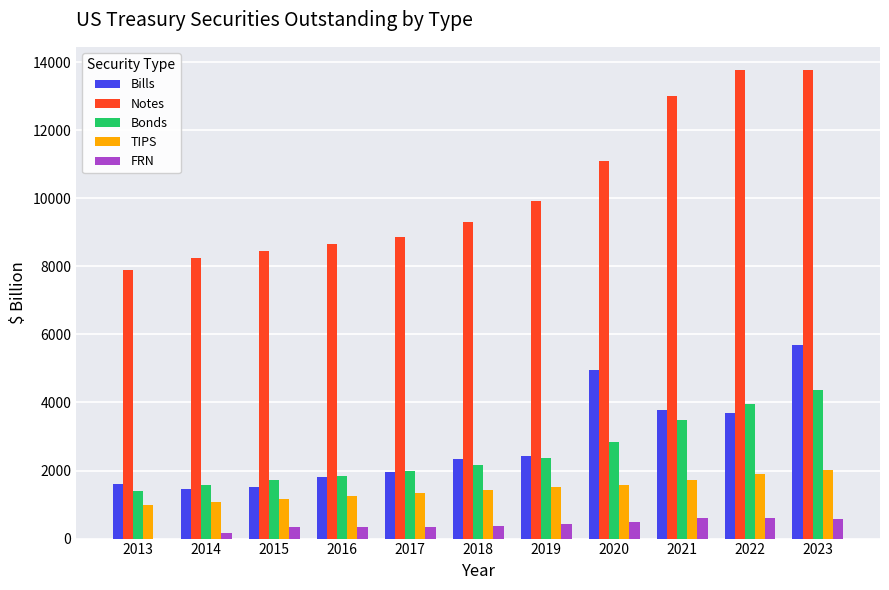

Does the chart contain stacked bars?

No